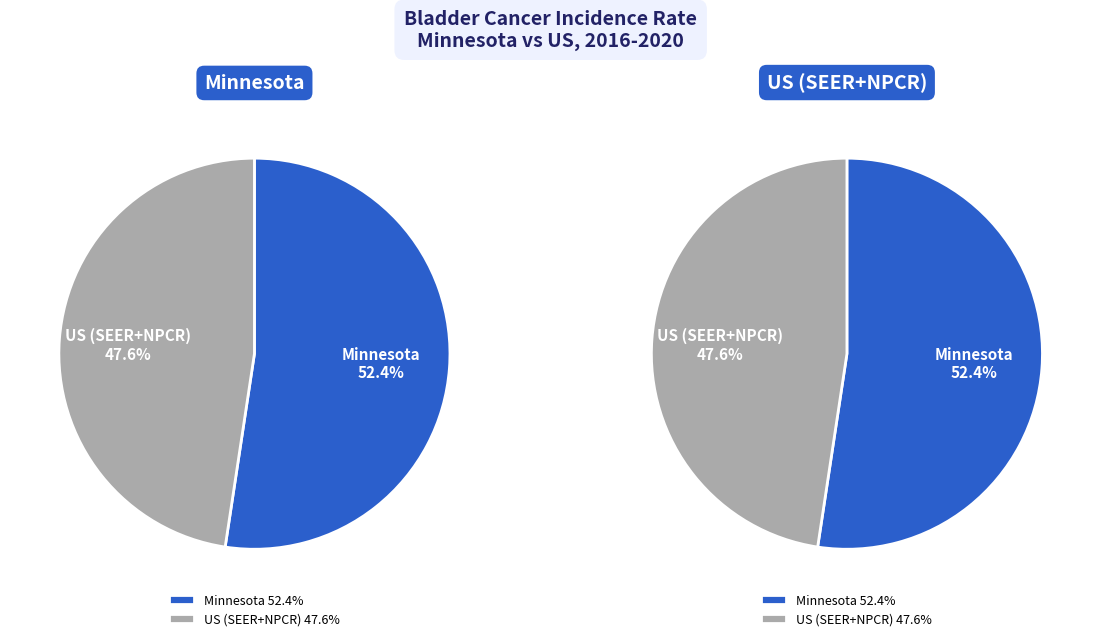

Count the number of slices in the pie.

2